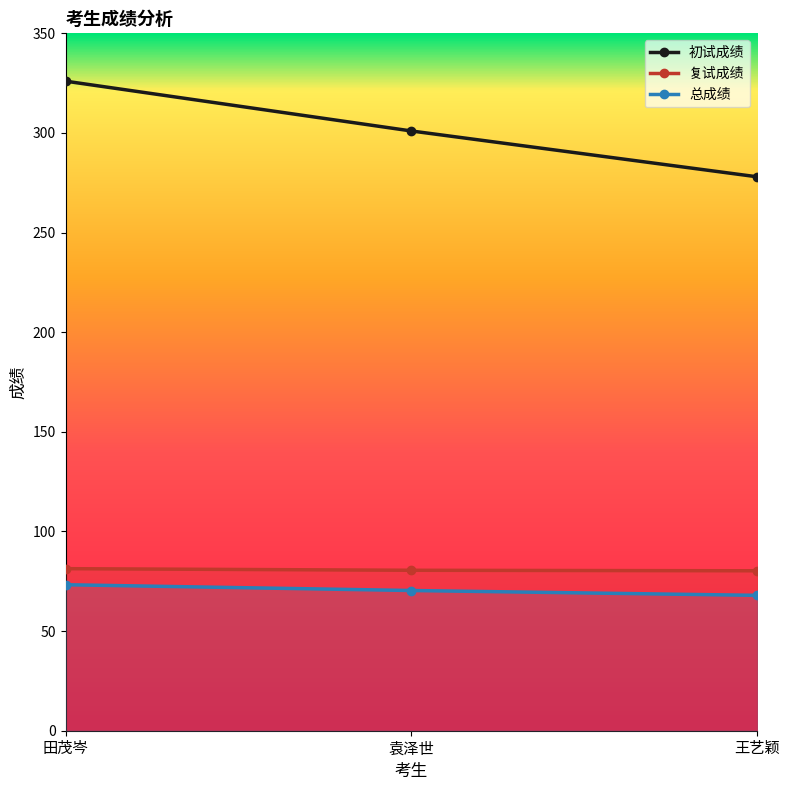

The 复试成绩 series shows 31.0 at 袁泽世. True or false?

False